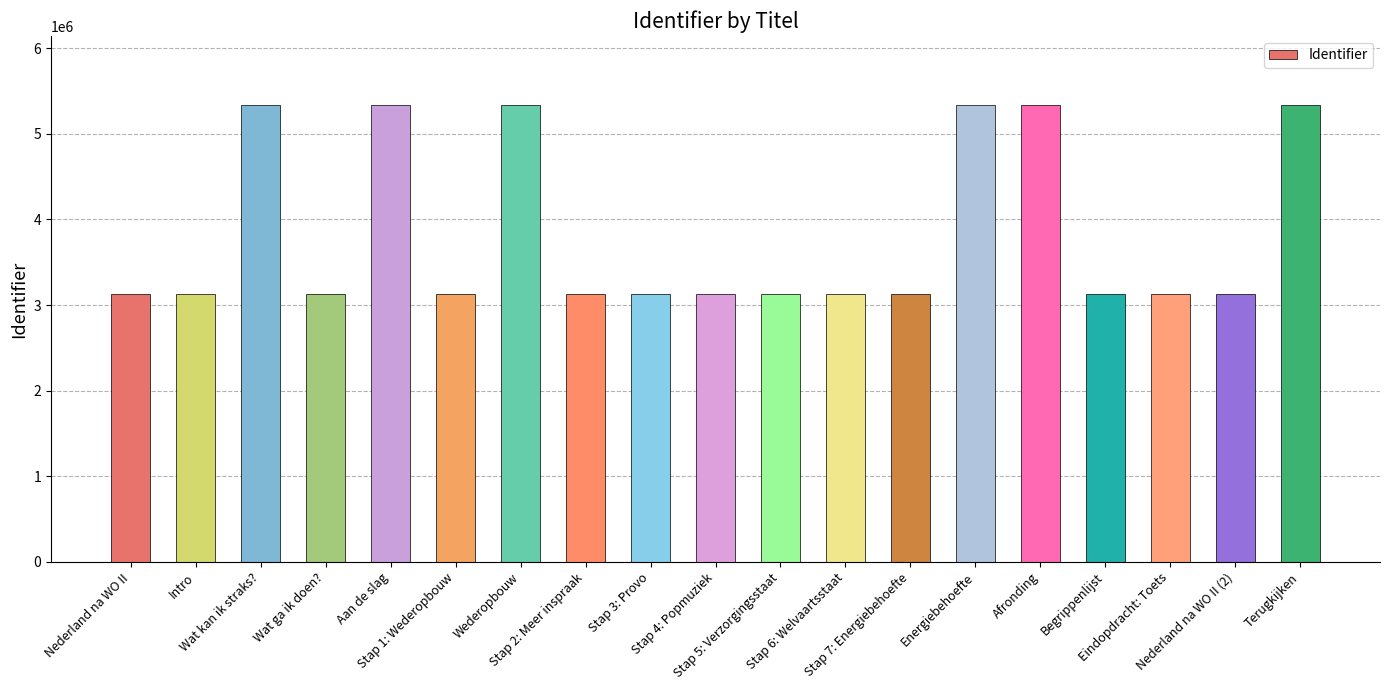

What is the greatest value displayed?

5342538